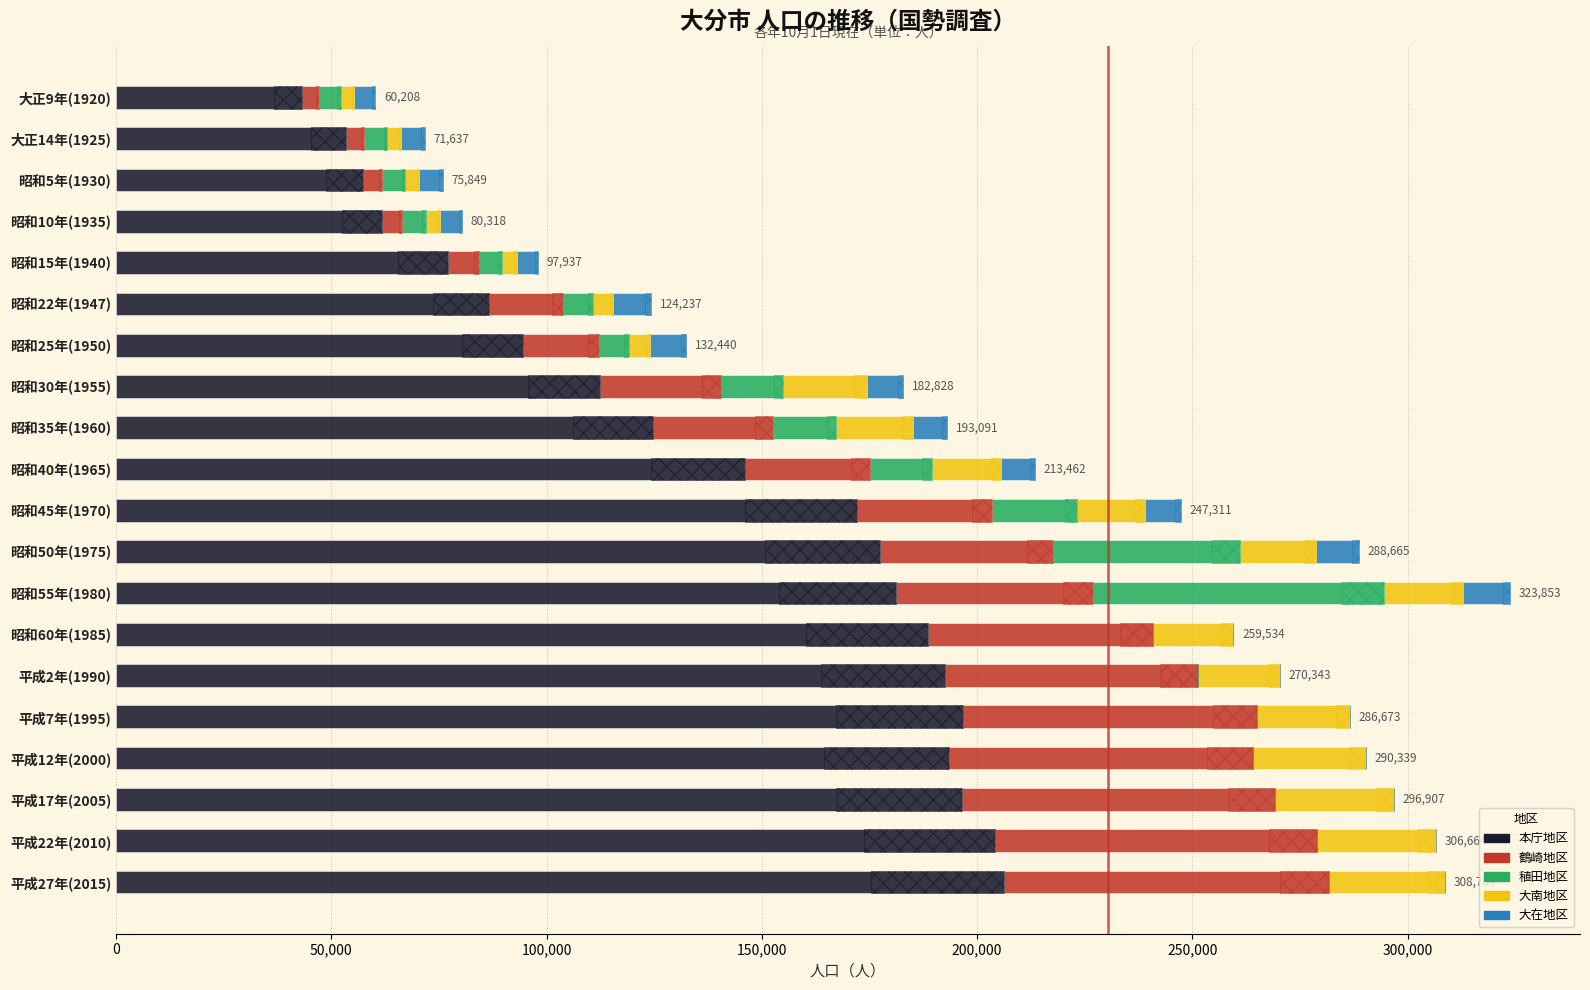

At 昭和45年(1970), list the series in order from largest to smallest.

本庁地区, 鶴崎地区, 稙田地区, 大南地区, 大在地区